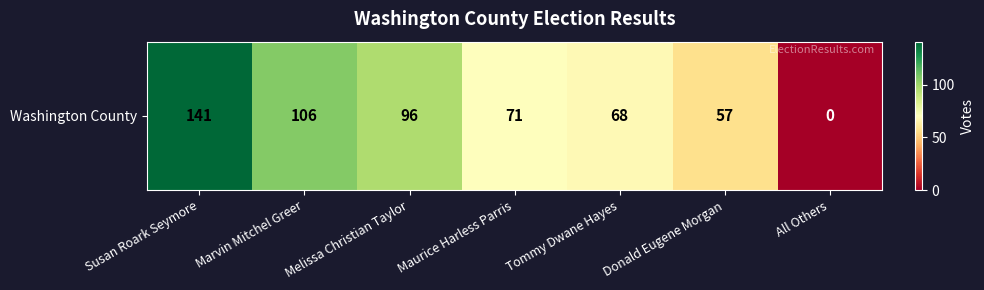

How many distinct data groups are displayed?

1